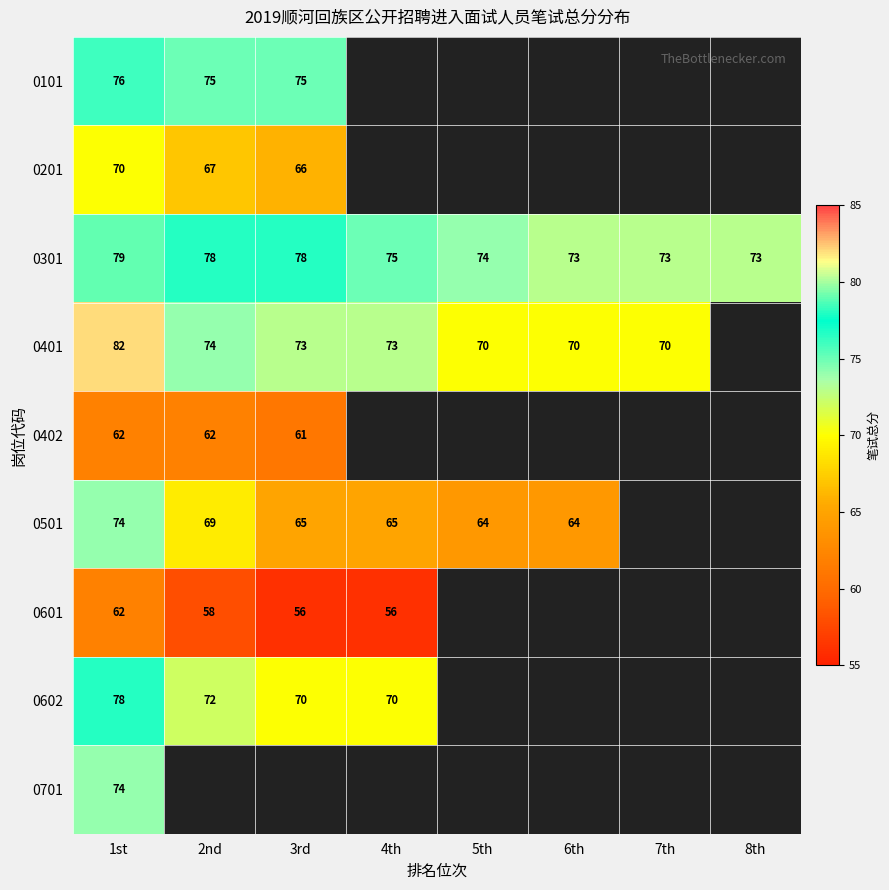

Which category has the highest value across all series?

1st